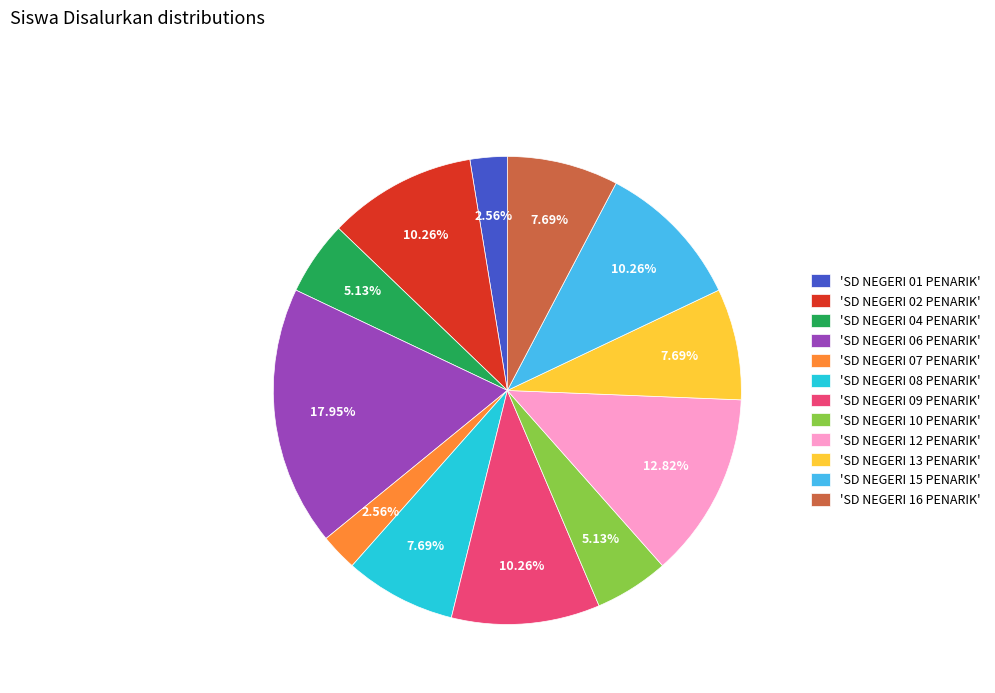

What is the largest slice in the pie chart?

'SD NEGERI 06 PENARIK'